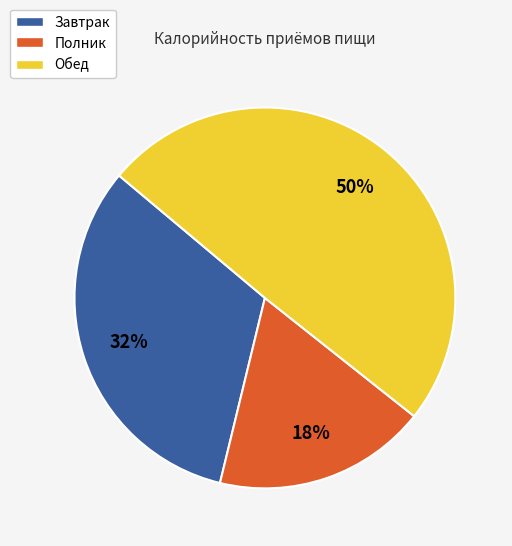

True or false: Завтрак accounts for 27% of the total.

False